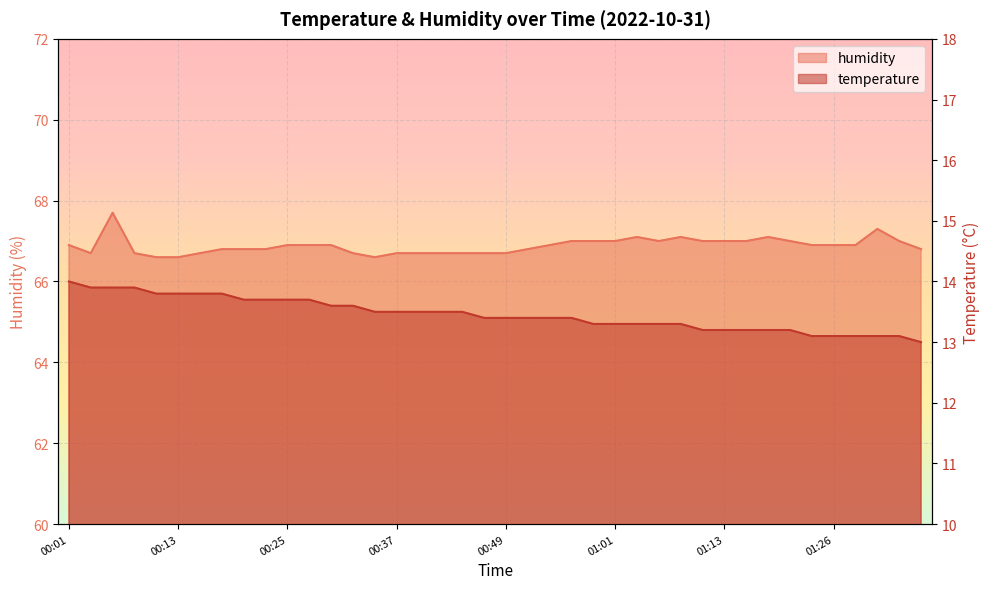

Which series changed the most between 00:13 and 01:01?

temperature